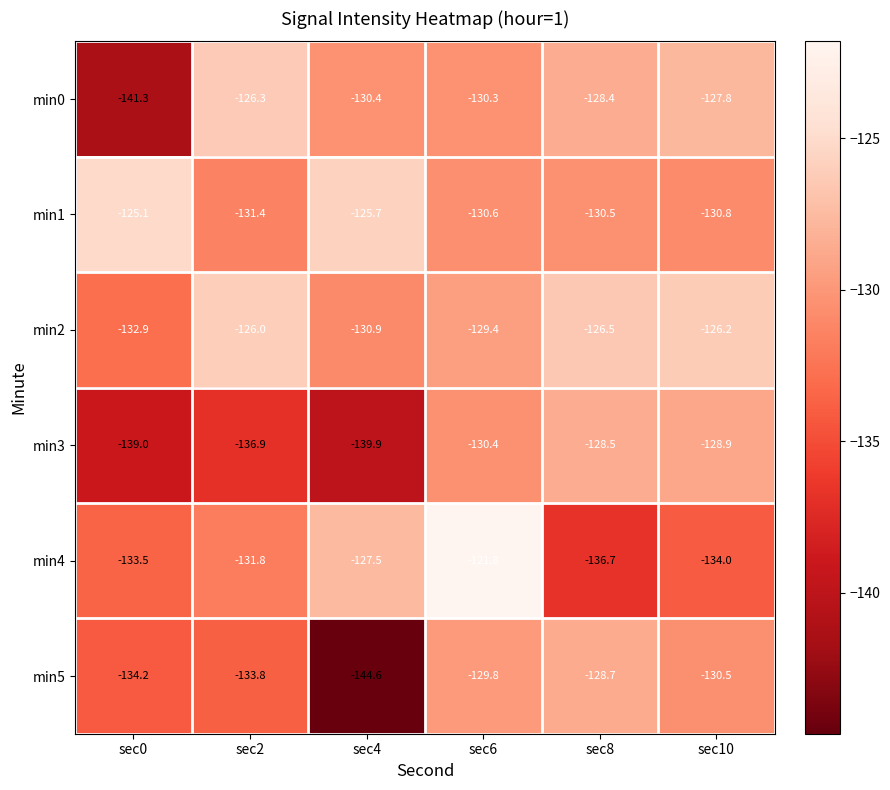

Which category has the lowest value in the min5 series?

sec4